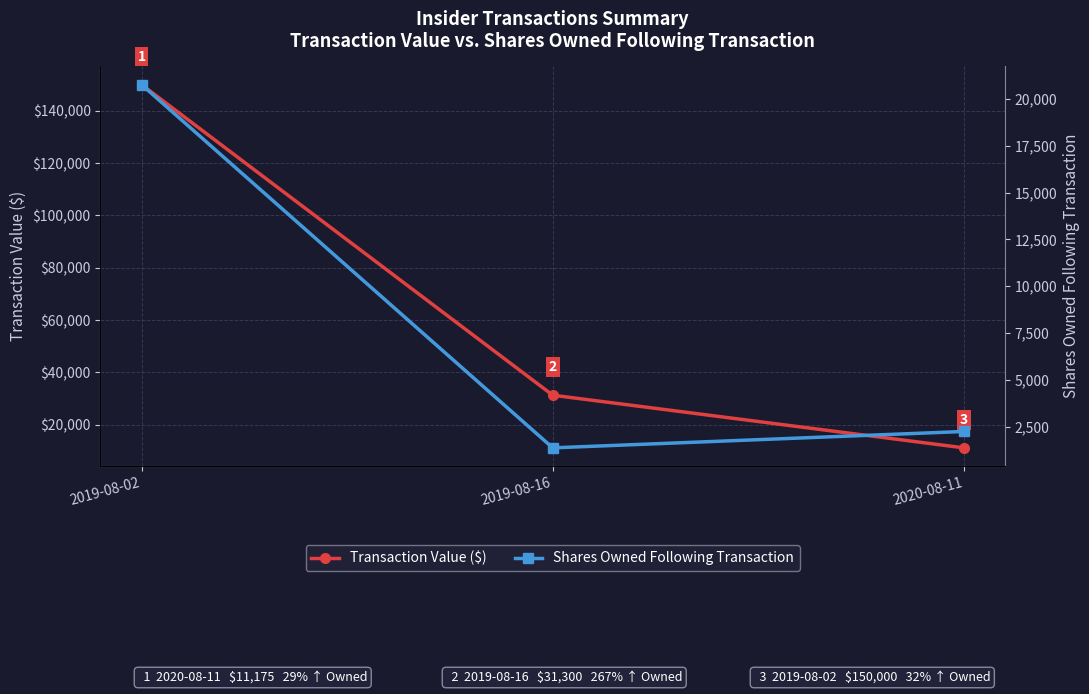

What is the total value across all series at 2020-08-11?

13425